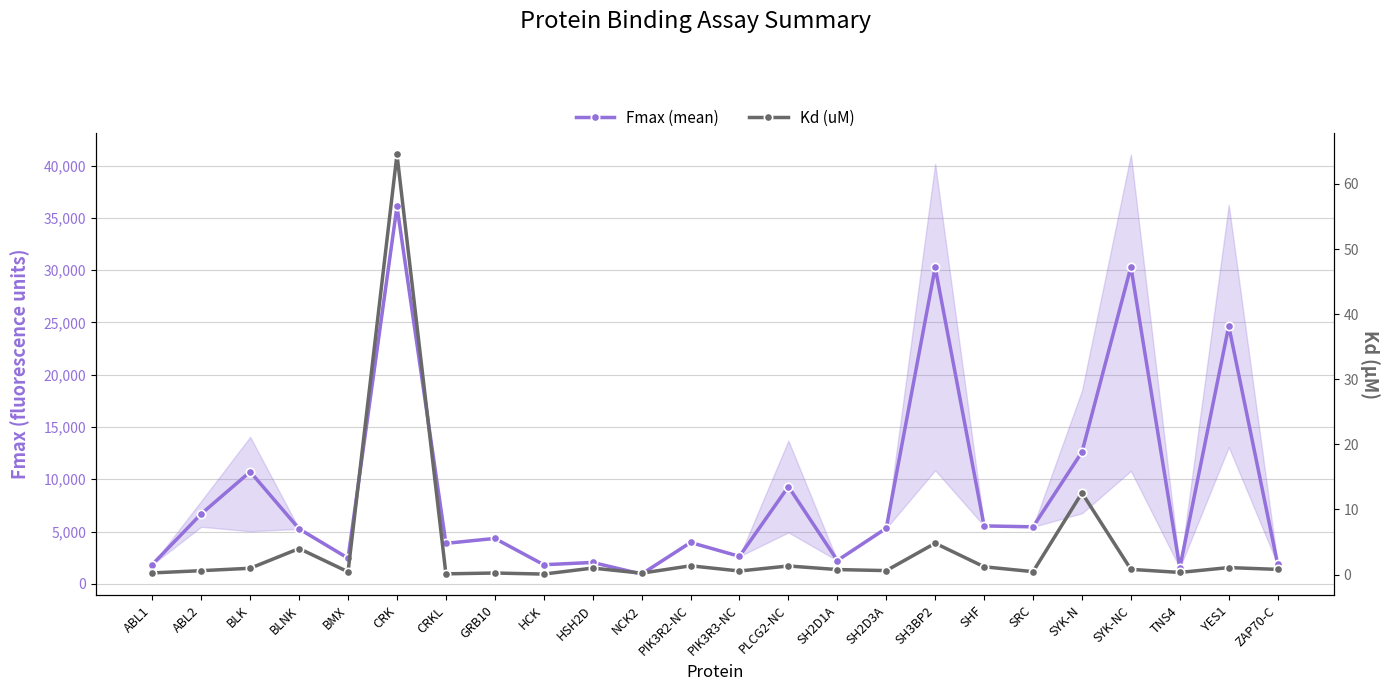

True or false: Fmax (mean) and Kd (uM) cross at least once.

False